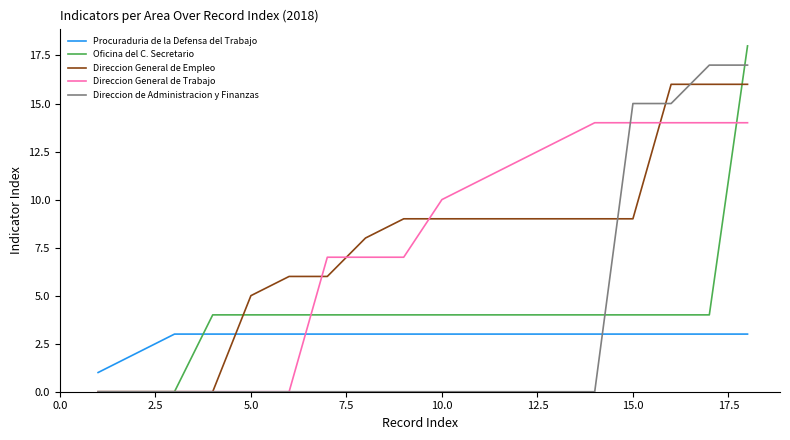

What is the greatest value displayed?

18